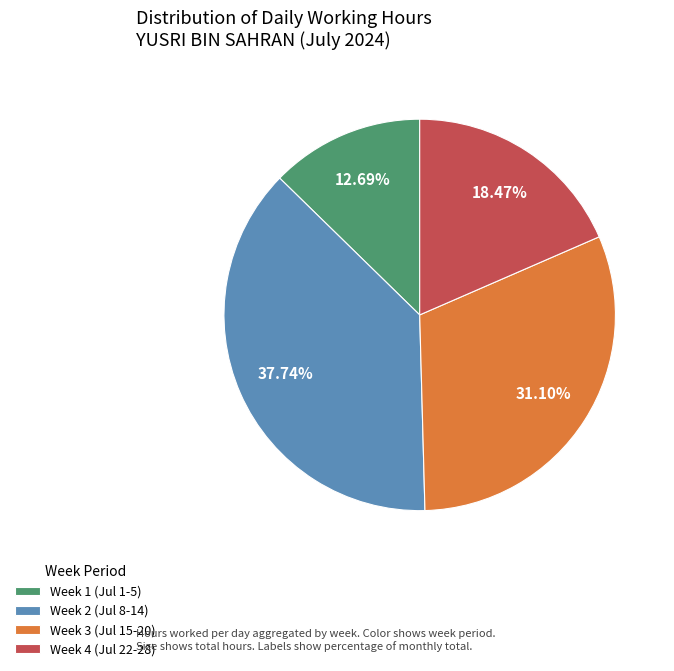

Rank the categories by value from lowest to highest.

Week 1 (Jul 1-5), Week 4 (Jul 22-28), Week 3 (Jul 15-20), Week 2 (Jul 8-14)